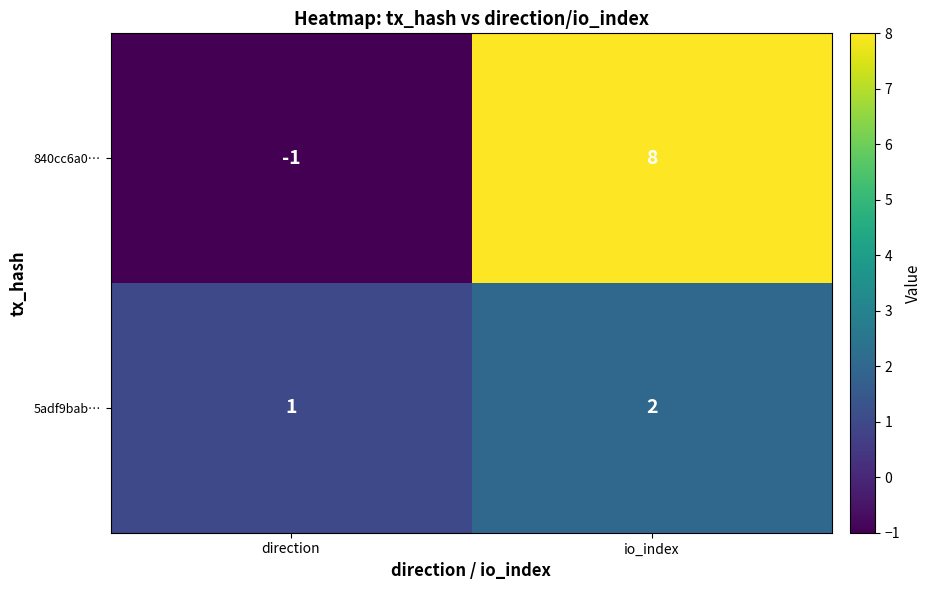

Which label corresponds to the largest value in the chart?

io_index